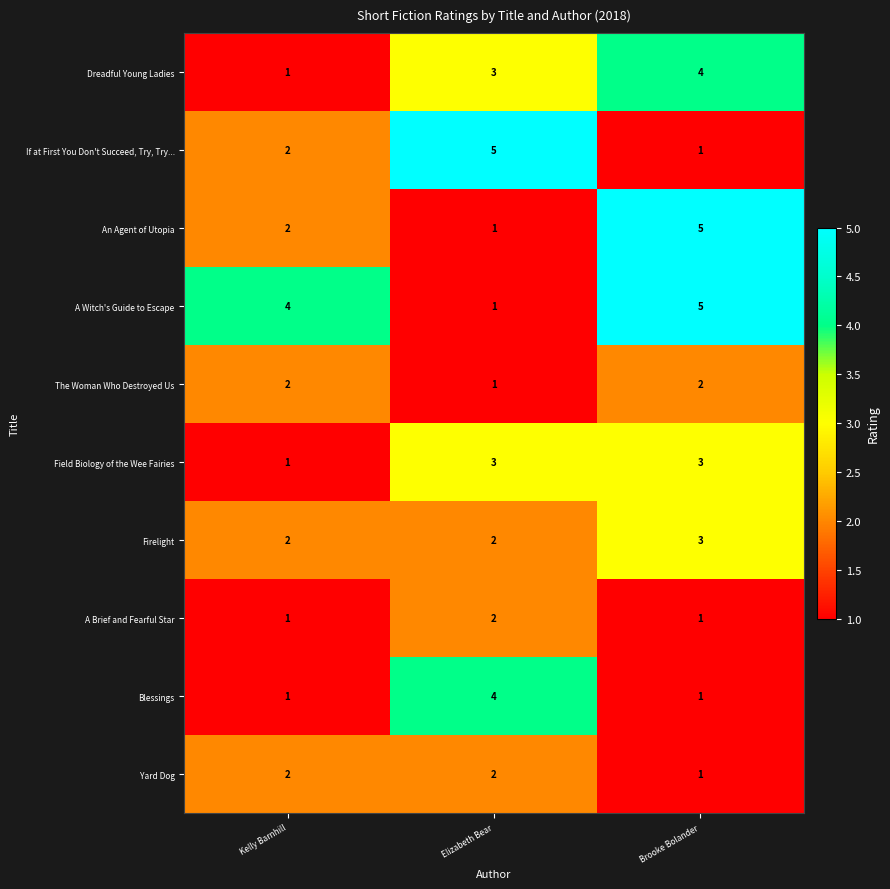

What is the spread (max minus min) of values at Kelly Barnhill?

3